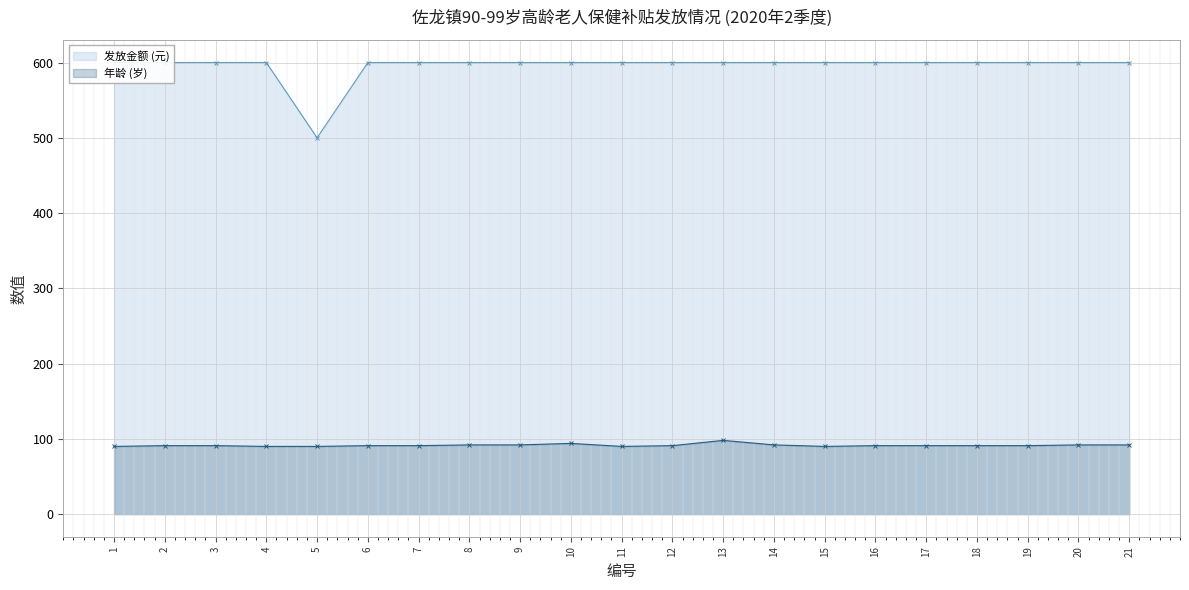

Rank the series by their maximum value, from lowest to highest.

年龄 (岁), 发放金额 (元)